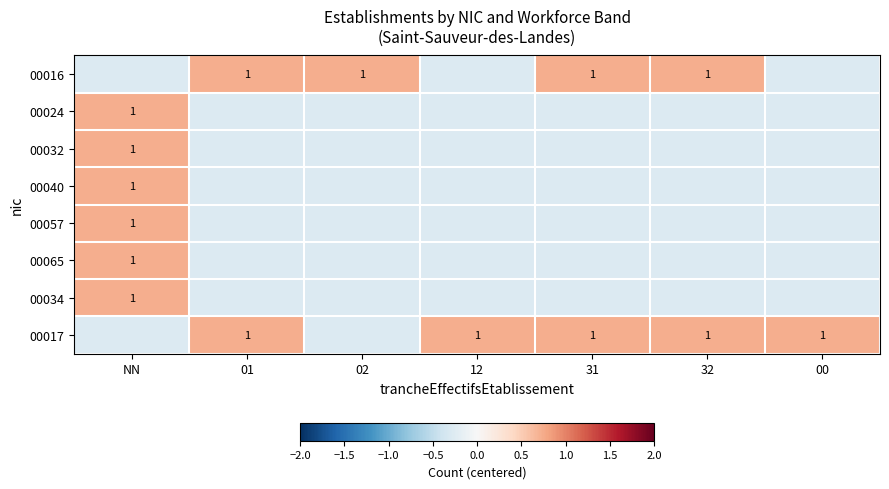

At which category does the chart reach its minimum across all series?

NN